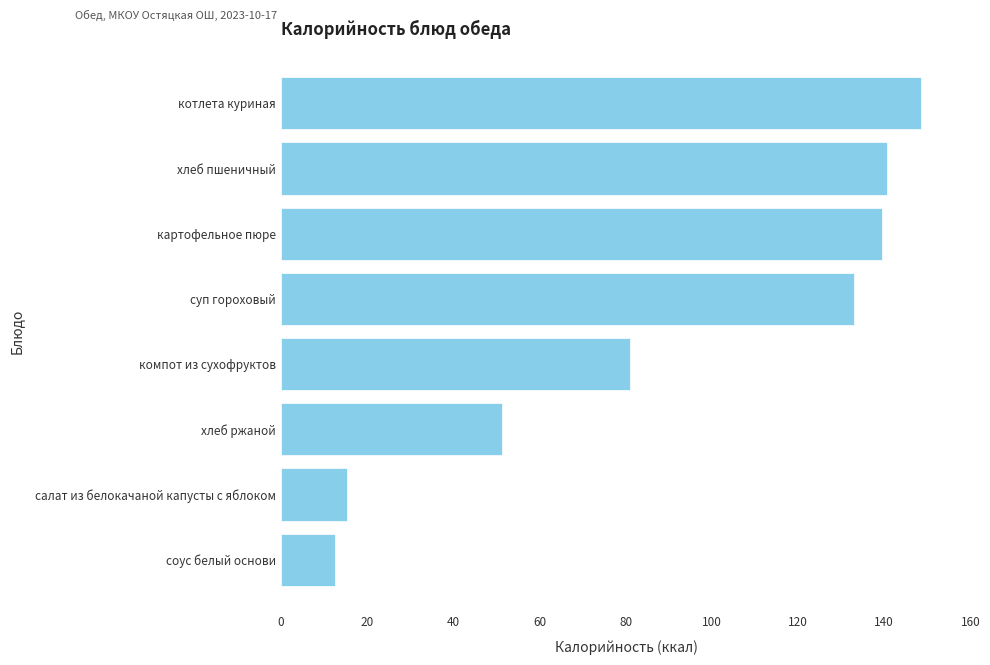

How many series are shown in this chart?

1